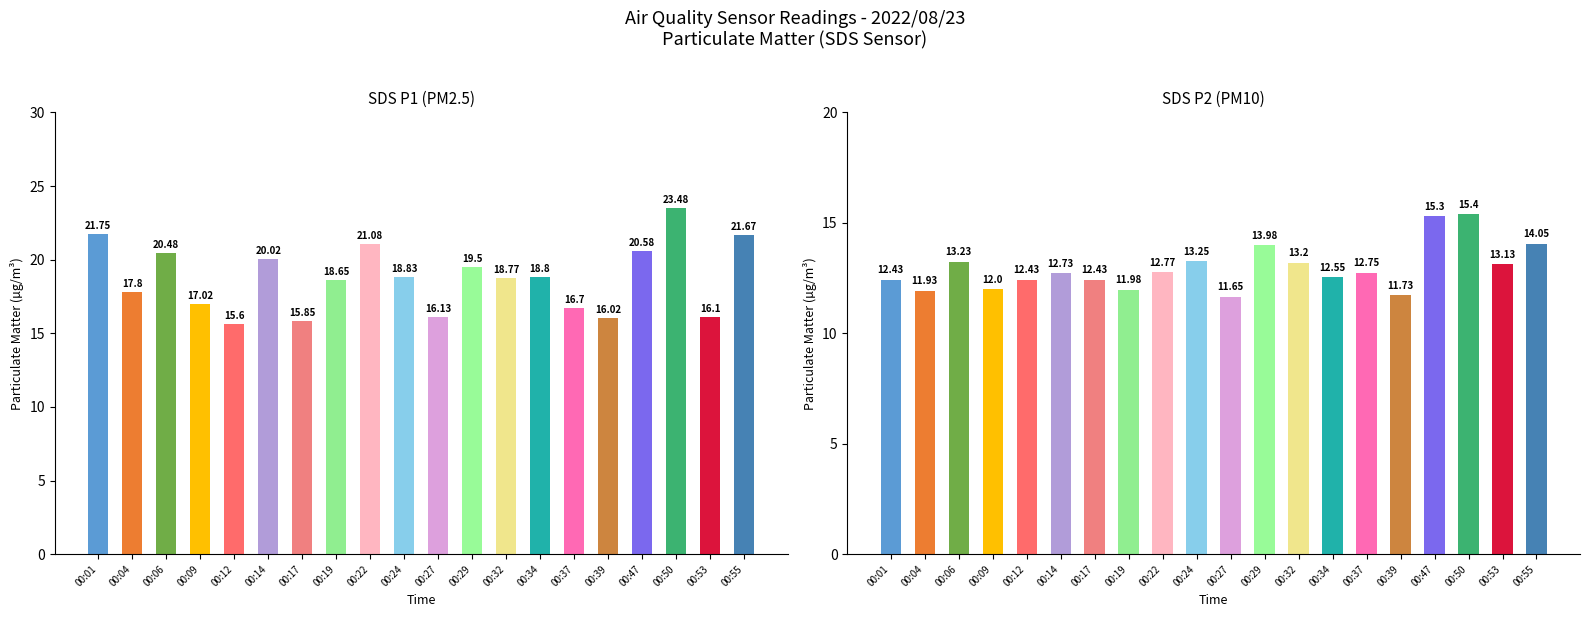

What is the value of the SDS_P2 bar at the 11th from the left?

11.7